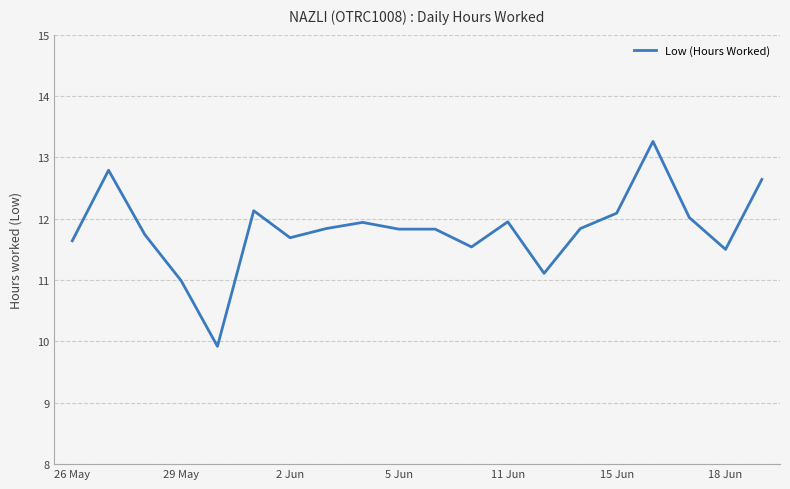

What is the smallest value displayed?

9.9